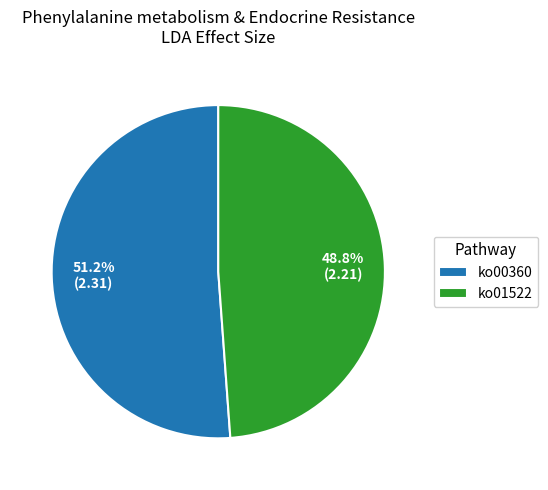

What percentage is NOT represented by ko00360?

48.8%